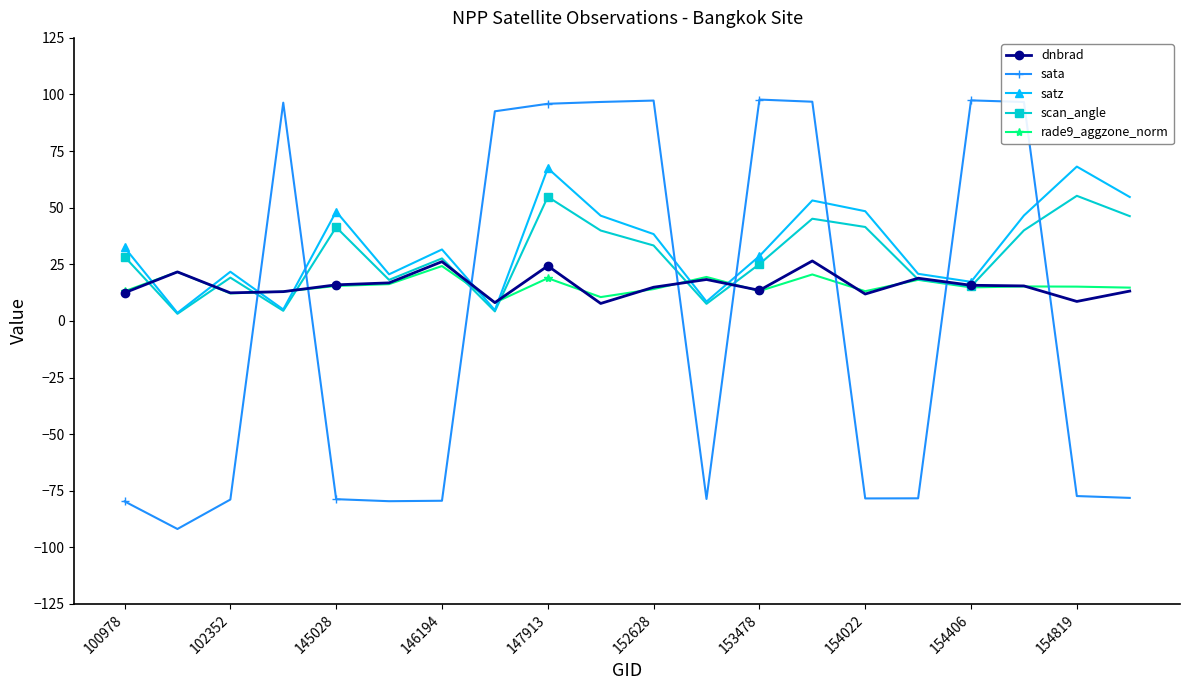

What is the value of the rade9_aggzone_norm point at the 9th from the left?

18.9